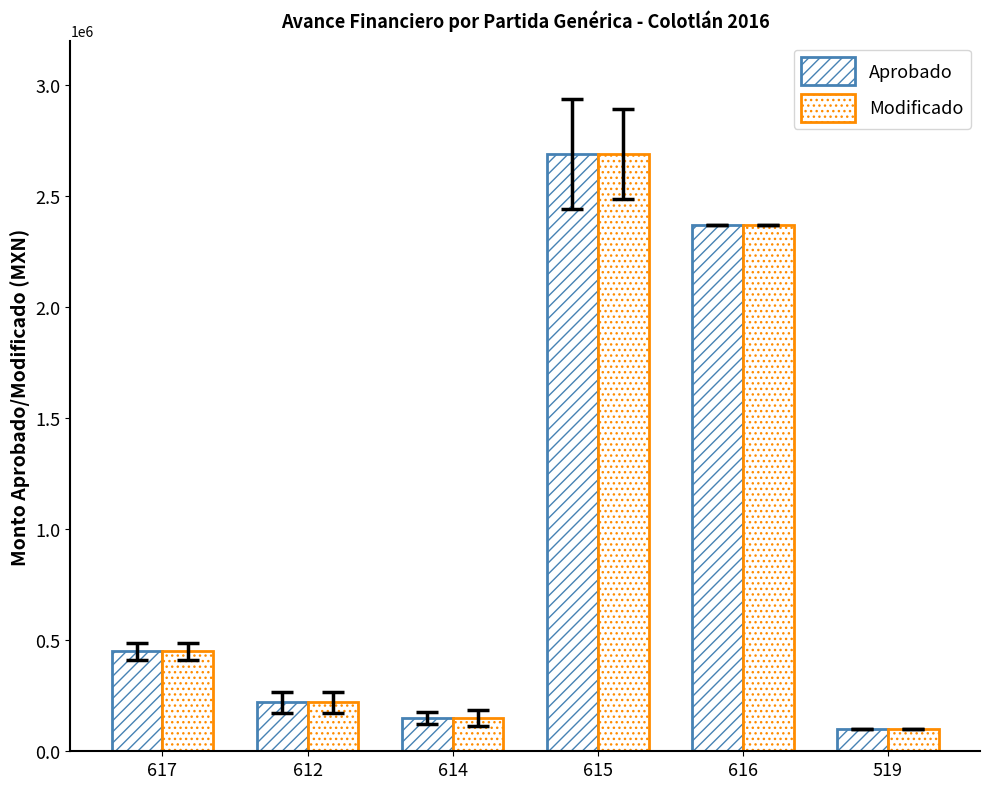

Rank the series at 615 from lowest to highest value.

Aprobado, Modificado